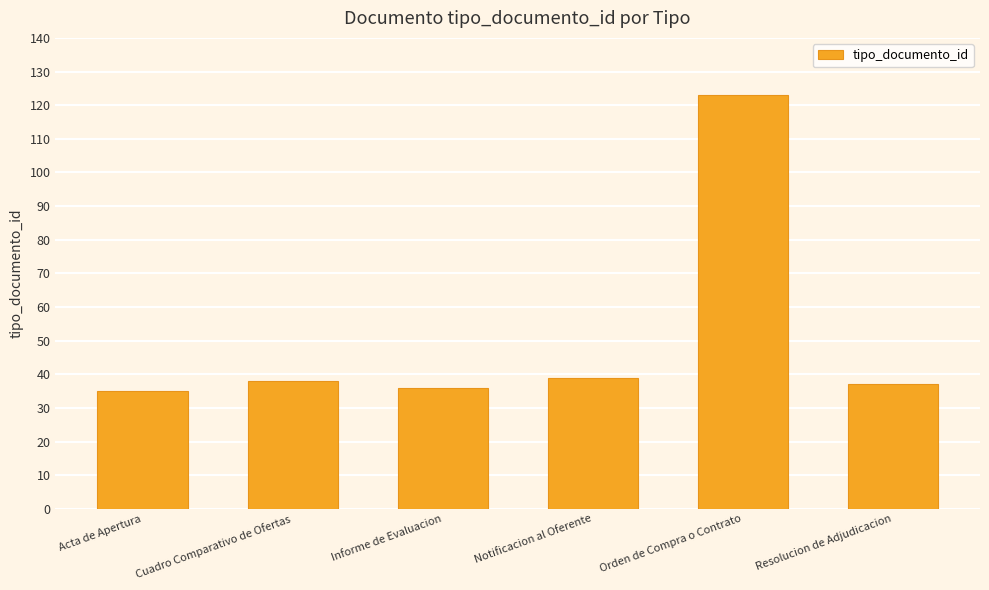

What is the ratio of the value at Acta de Apertura to the value at Resolucion de Adjudicacion?

0.9